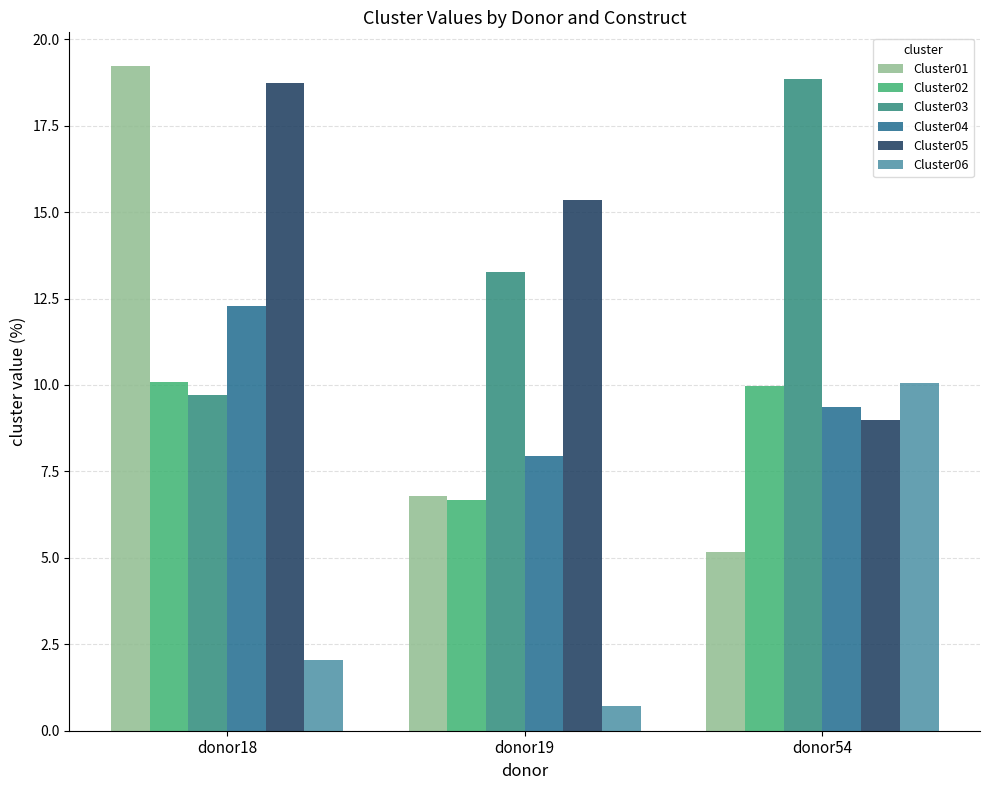

Is the value of Cluster03 at donor19 greater than the value of Cluster04 at donor18?

Yes